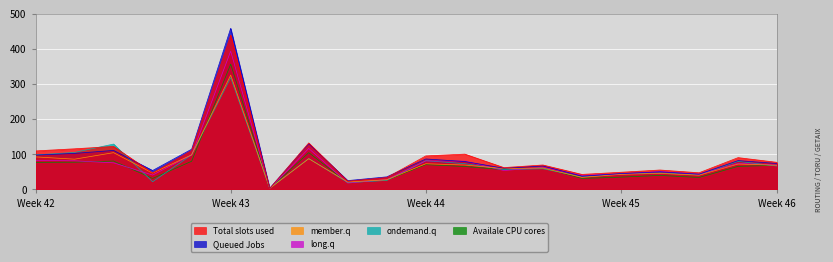

True or false: member.q has a value of 19.0 at Week 45.

False